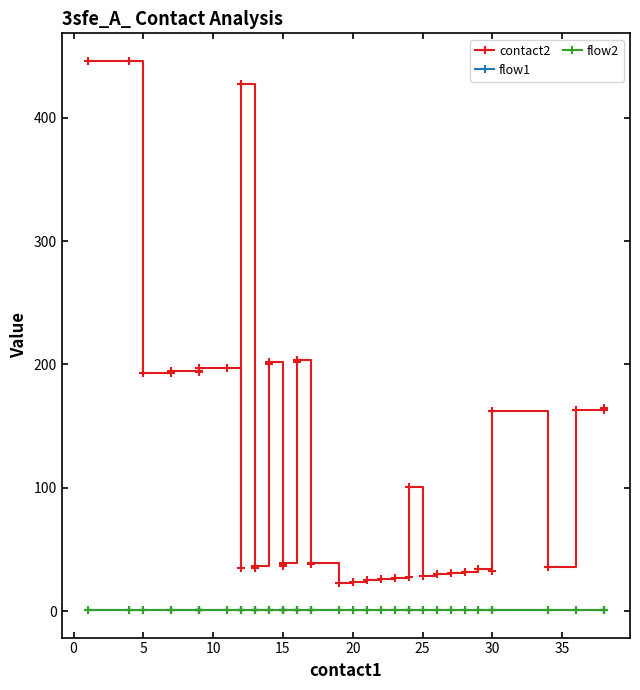

At 15, list the series in order from smallest to largest.

flow1, flow2, contact2